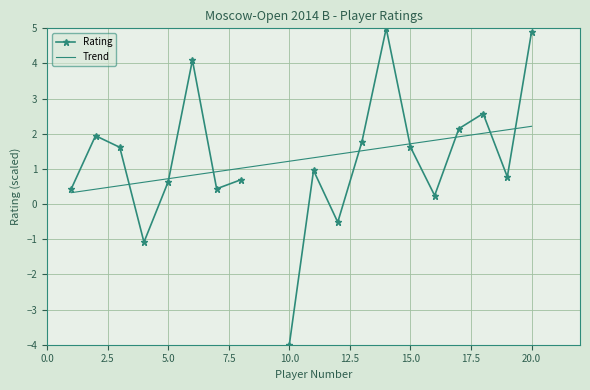

Which series has the largest range (max minus min)?

Rating